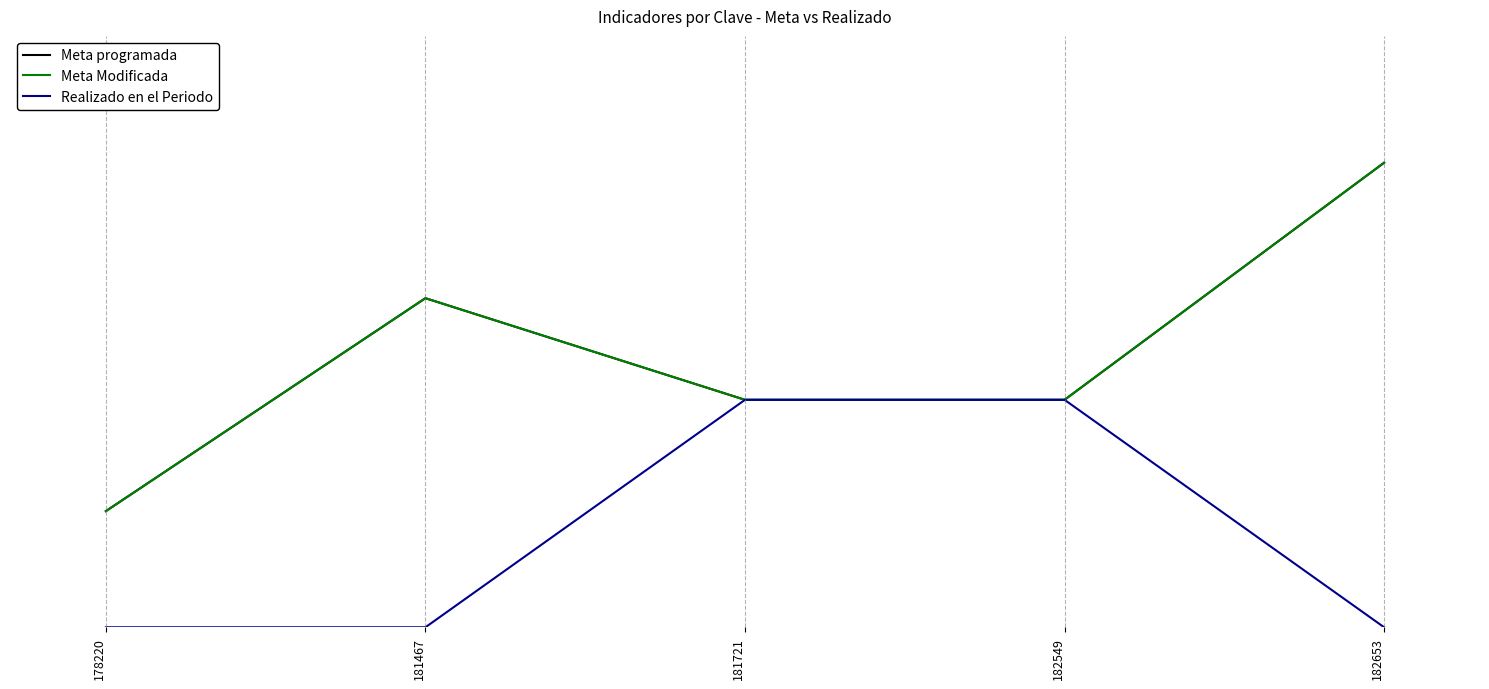

Does the chart display data point markers on the line(s)?

No